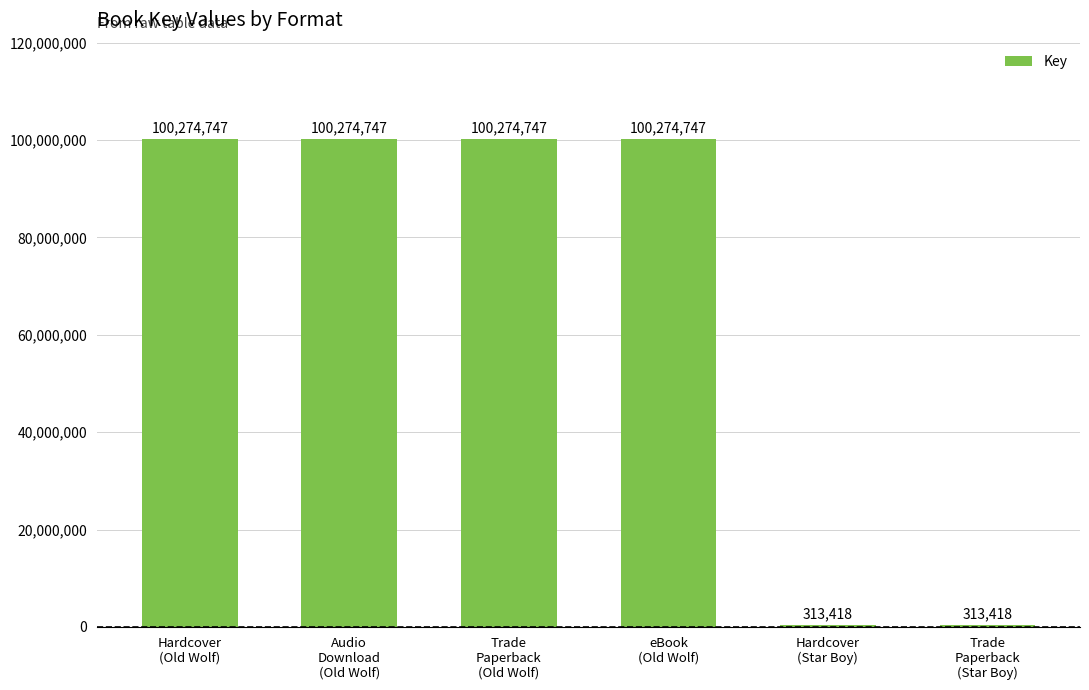

Reading left to right, extract all data points from this chart.

Hardcover
(Old Wolf)=100274747	Audio
Download
(Old Wolf)=100274747	Trade
Paperback
(Old Wolf)=100274747	eBook
(Old Wolf)=100274747	Hardcover
(Star Boy)=313418	Trade
Paperback
(Star Boy)=313418